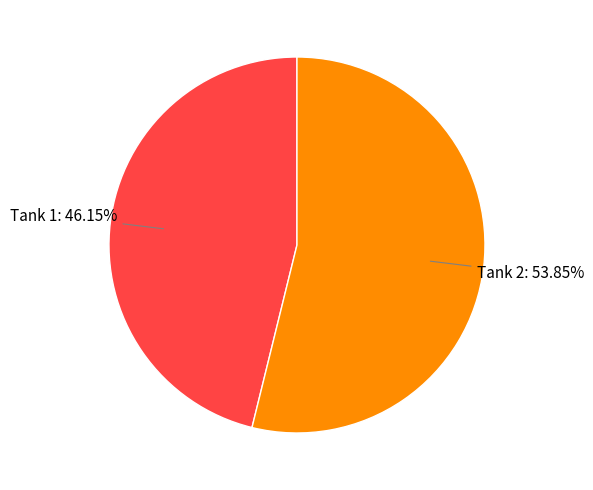

Approximately how many times larger is the value at Tank 1 compared to Tank 2?

0.9